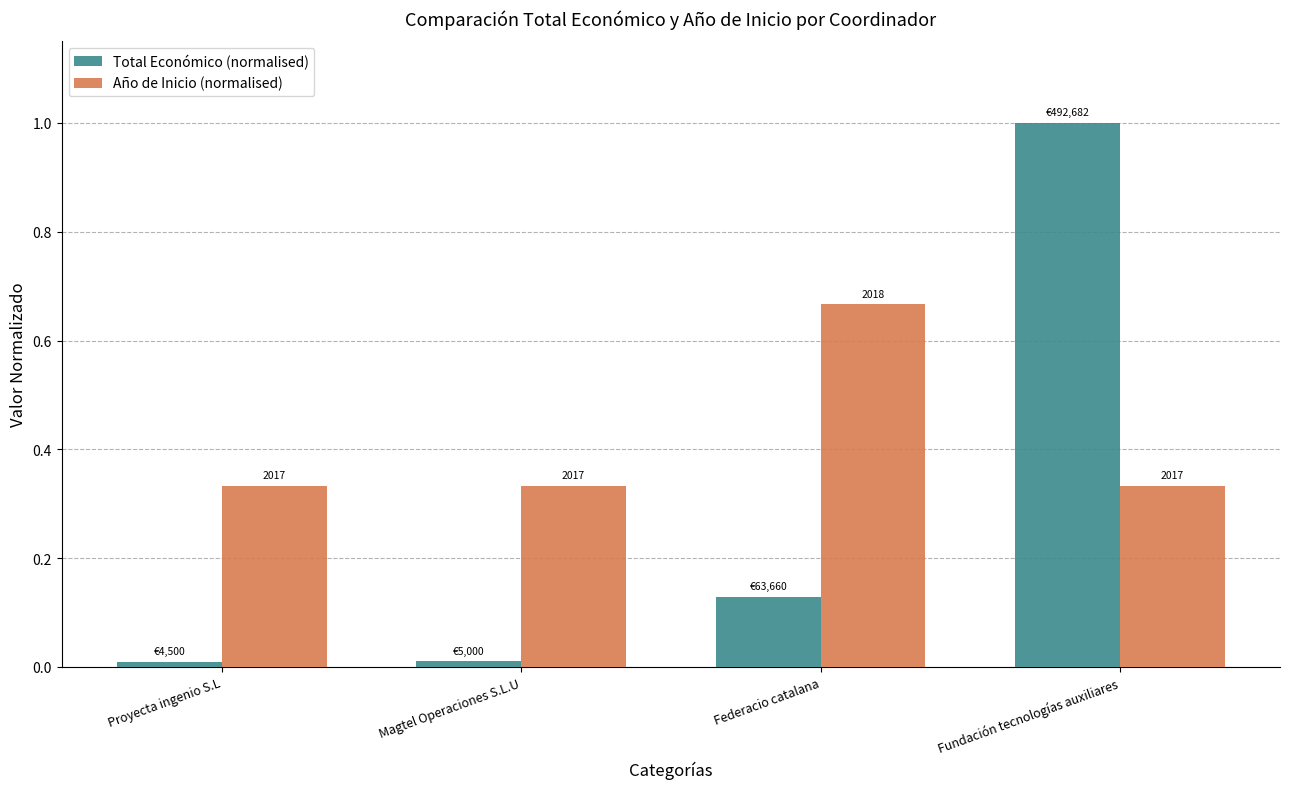

Rank the series by their average value, from lowest to highest.

Total Económico (normalised), Año de Inicio (normalised)